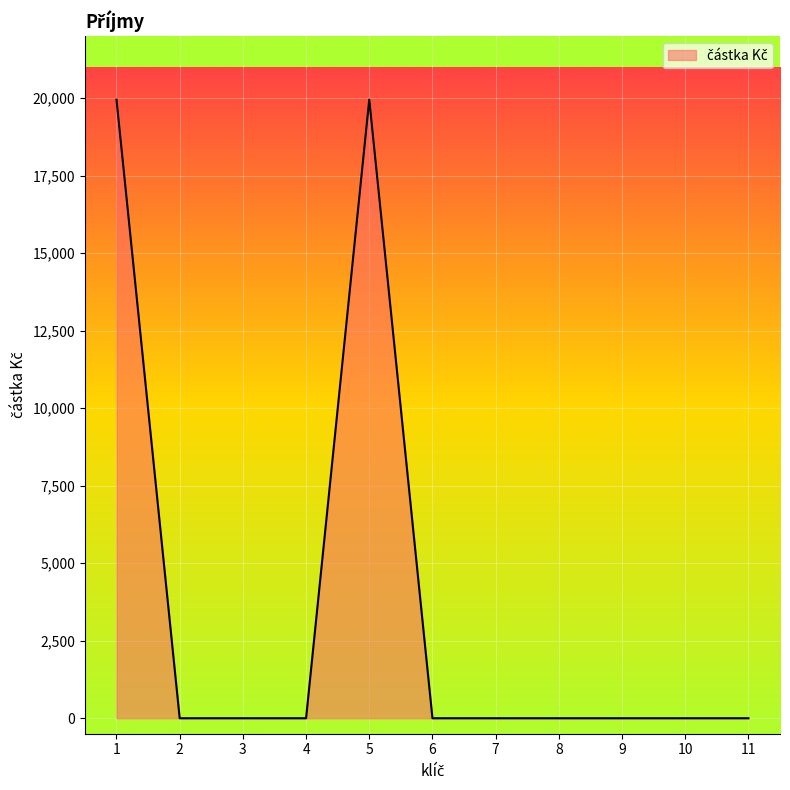

True or false: there are more than 0 points higher than both neighbors.

True